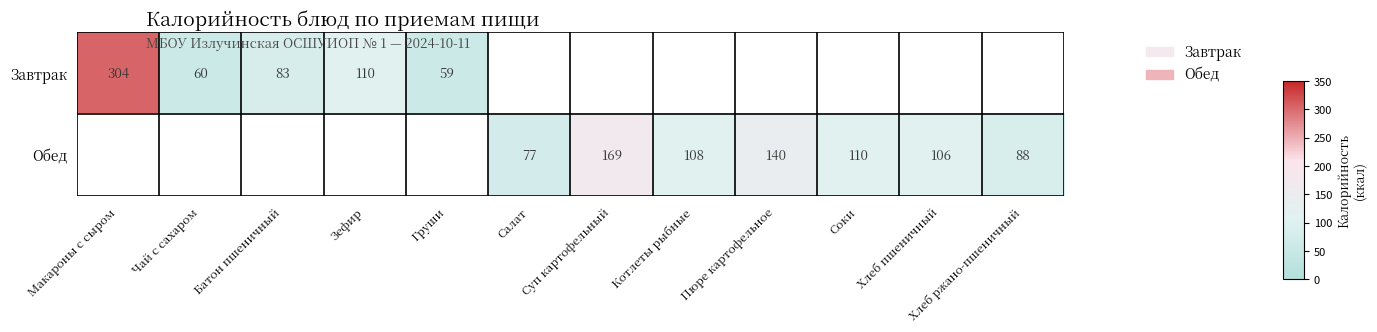

What is the maximum value shown in the chart?

304.0